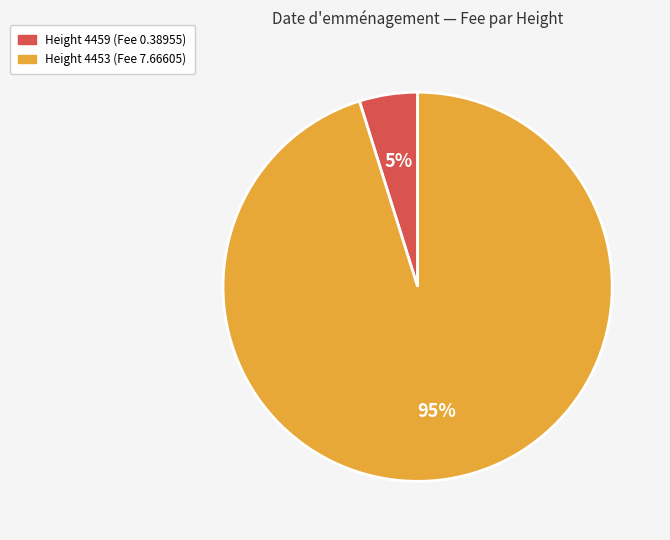

To the nearest percent, what is the average slice percentage?

50%